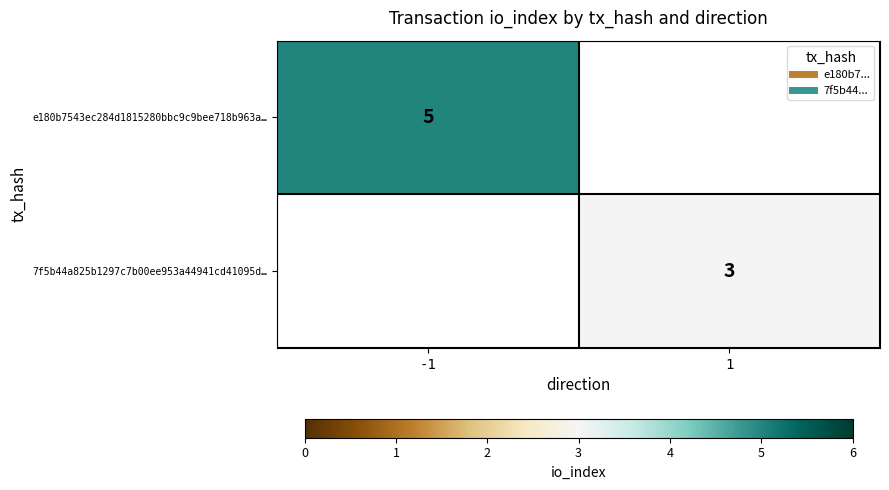

What is the approximate value of 7f5b44a825b1297c7b00ee953a44941cd41095d… at 1?

3.0